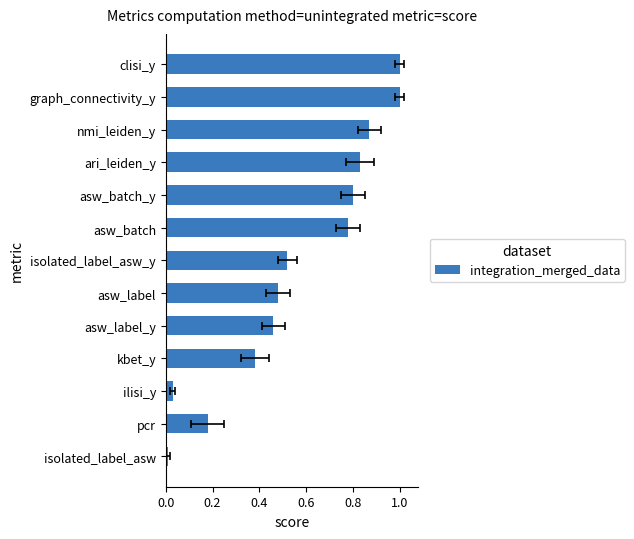

True or false: the data shows 1.3 at asw_batch.

False